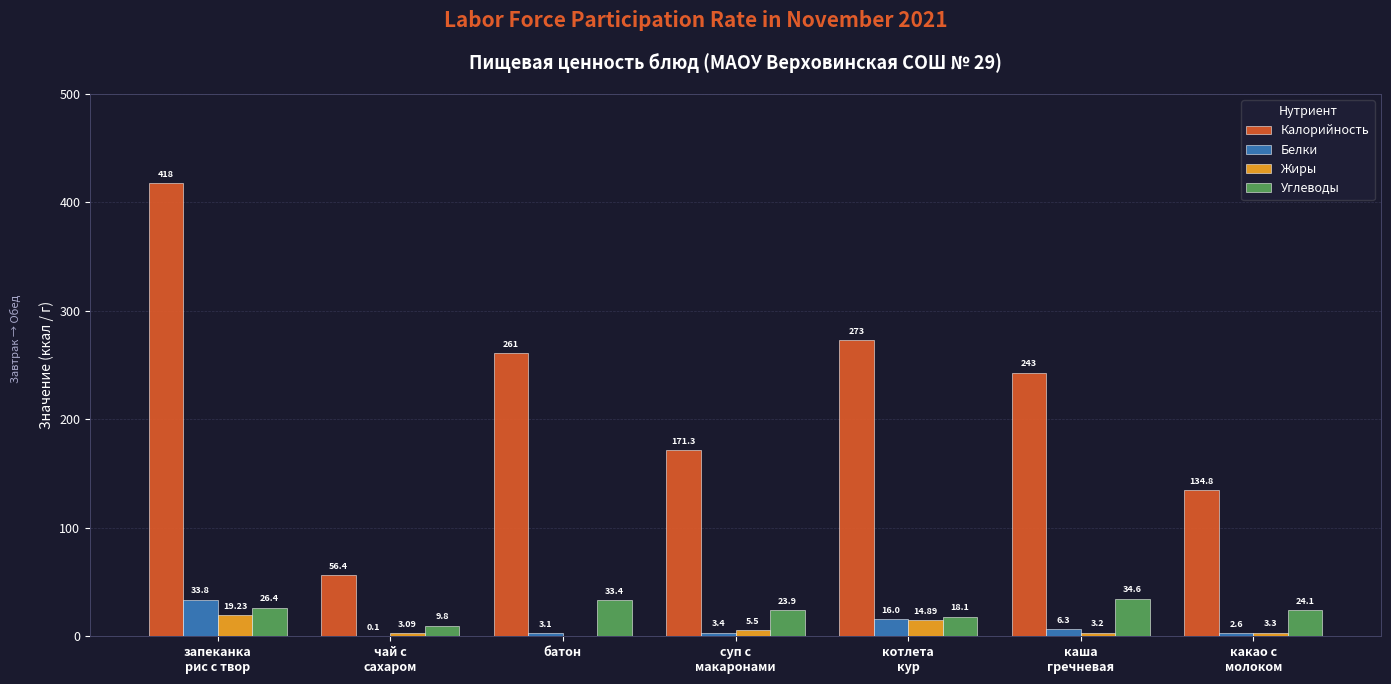

Which series has the largest total across all categories?

Калорийность